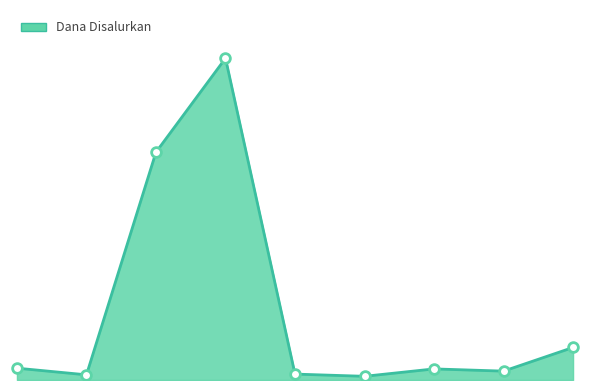

Does the chart have visible grid lines?

No